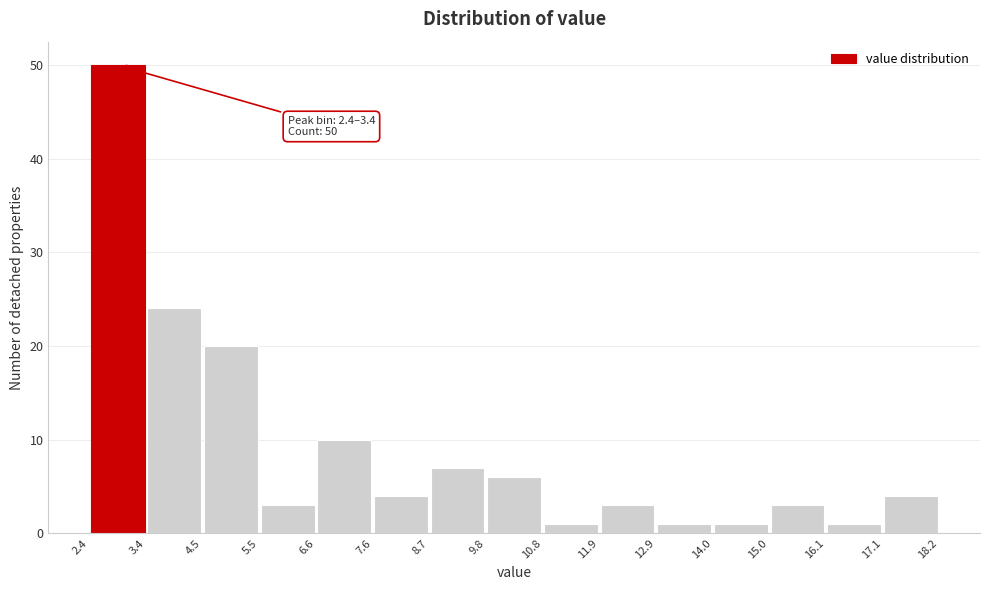

Which range on the x-axis has the tallest bar?

2.4 to 3.4